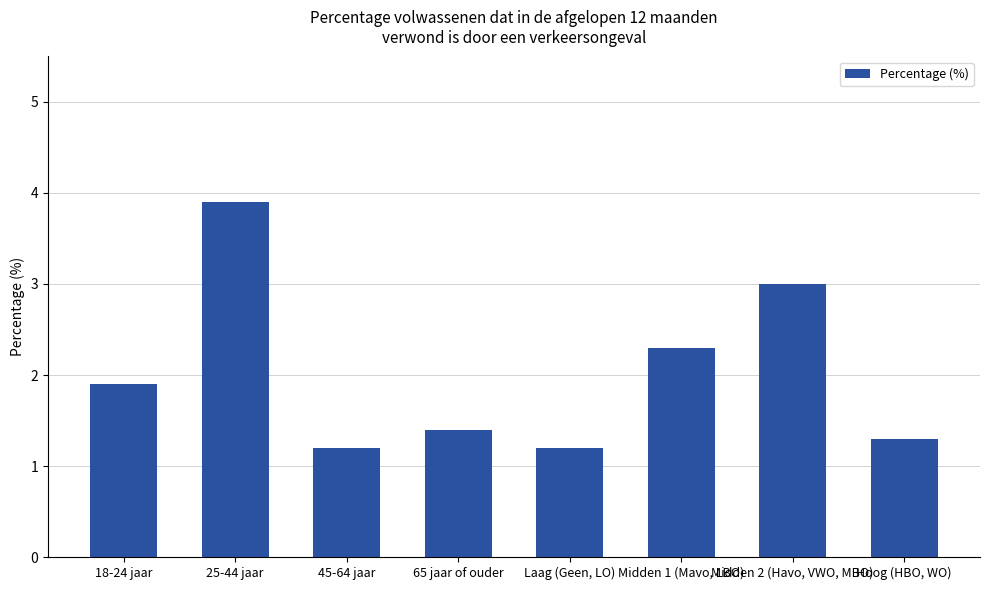

At which label is the value closest to 0?

45-64 jaar